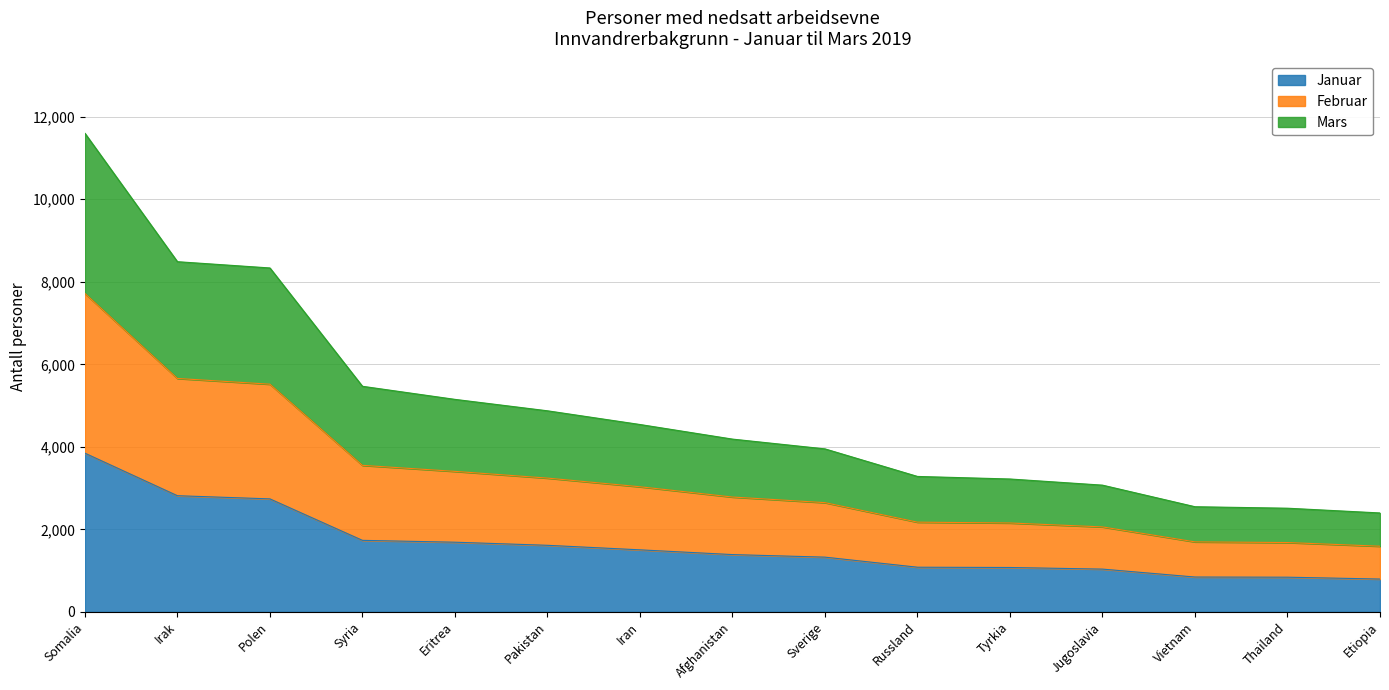

At which category is the sum across all series the highest?

Somalia